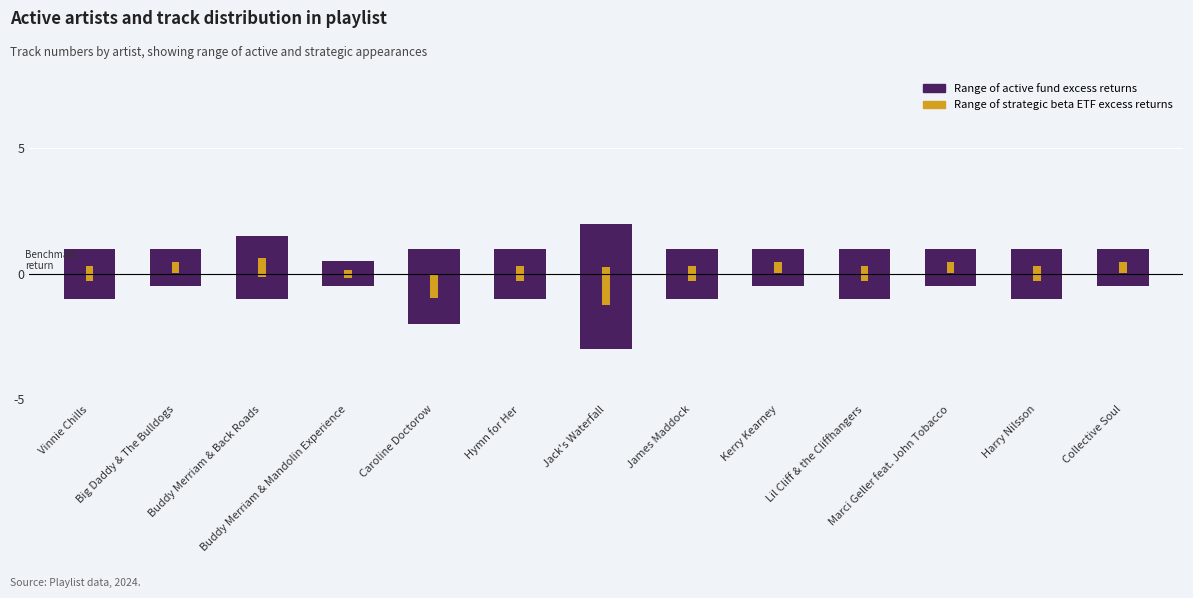

How many data points does each series have?

13